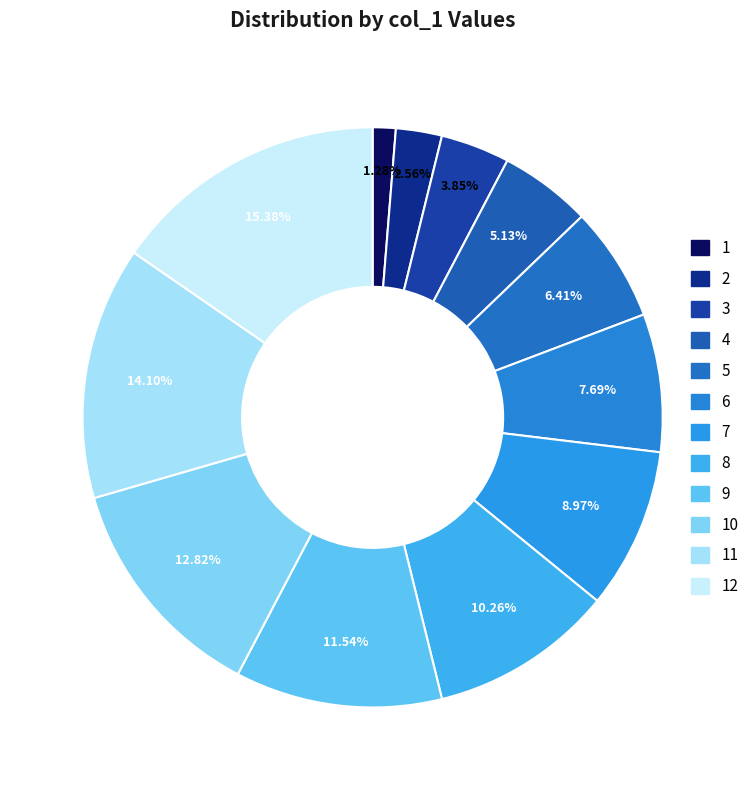

Does any single category account for the majority?

No